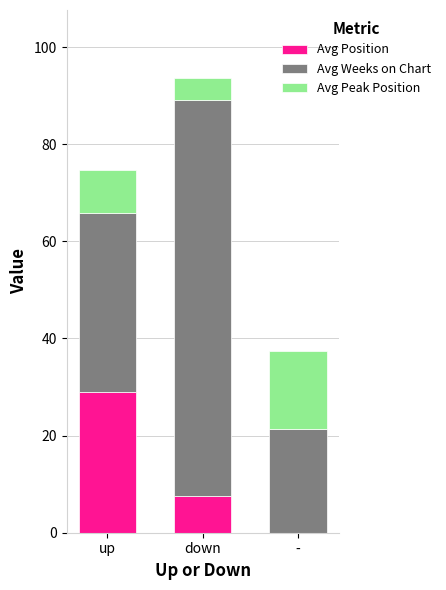

What are all the series names shown in the legend?

Avg Position, Avg Weeks on Chart, Avg Peak Position